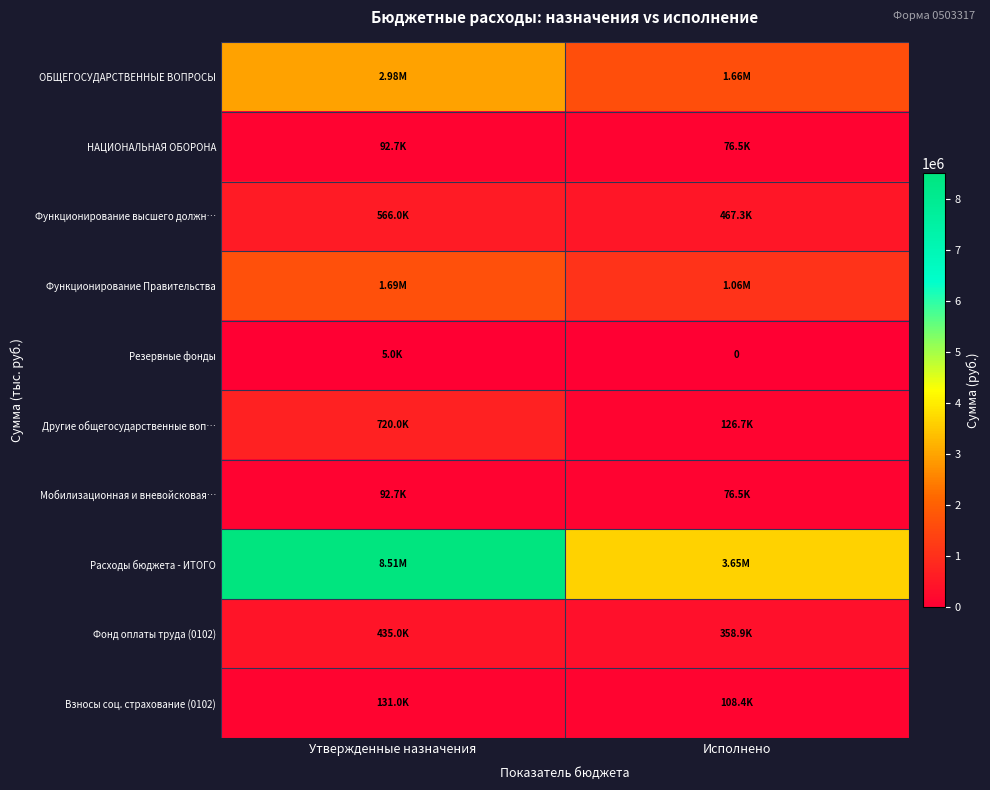

Is it true that Фонд оплаты труда (0102) equals 467746.6 at Исполнено?

False